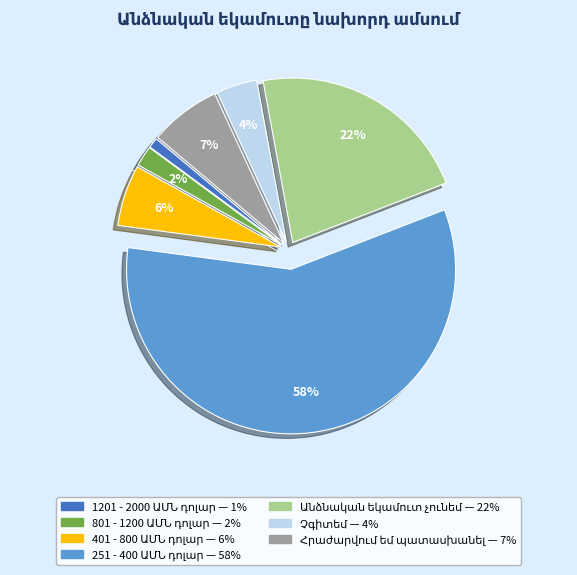

To the nearest percent, what is the difference between the largest and smallest slice percentages?

57%